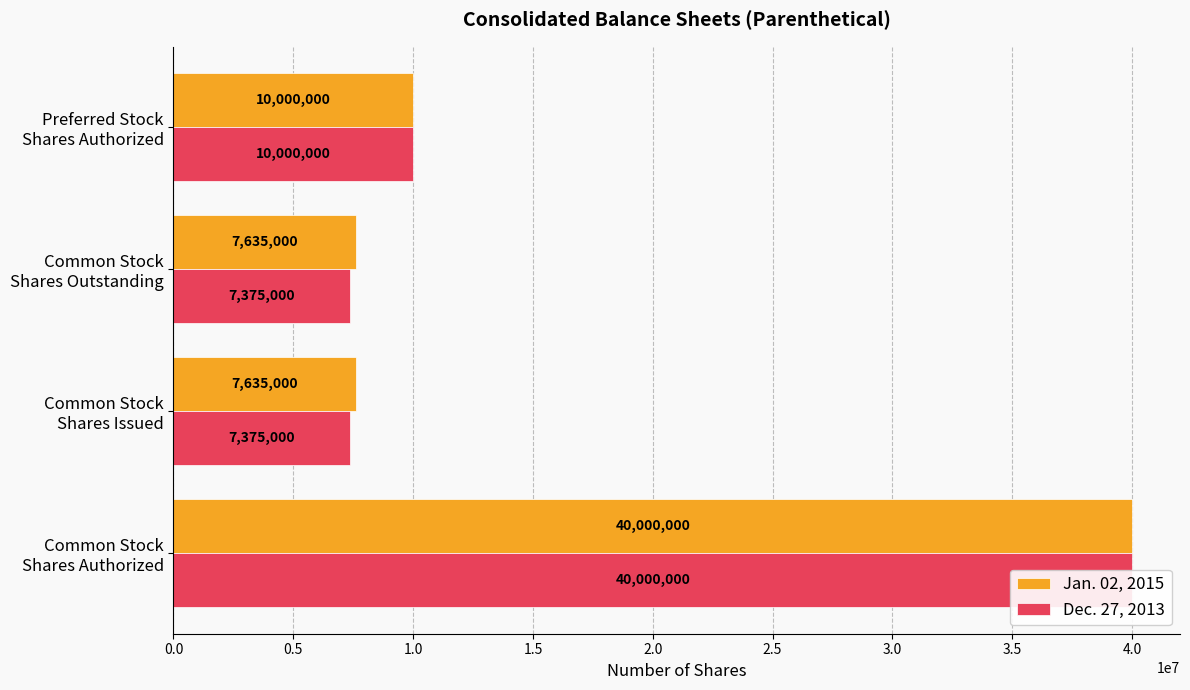

What is the spread (max minus min) of values at 0.5?

260000